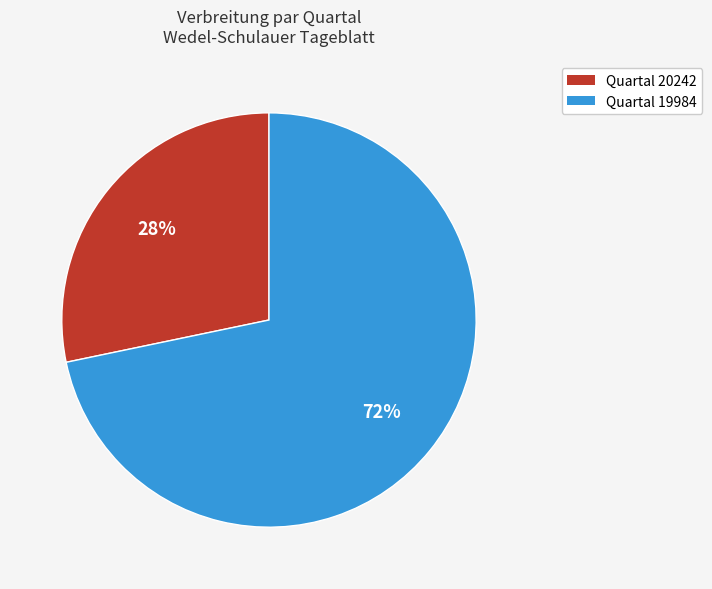

True or false: Quartal 20242 accounts for 28% of the total.

True